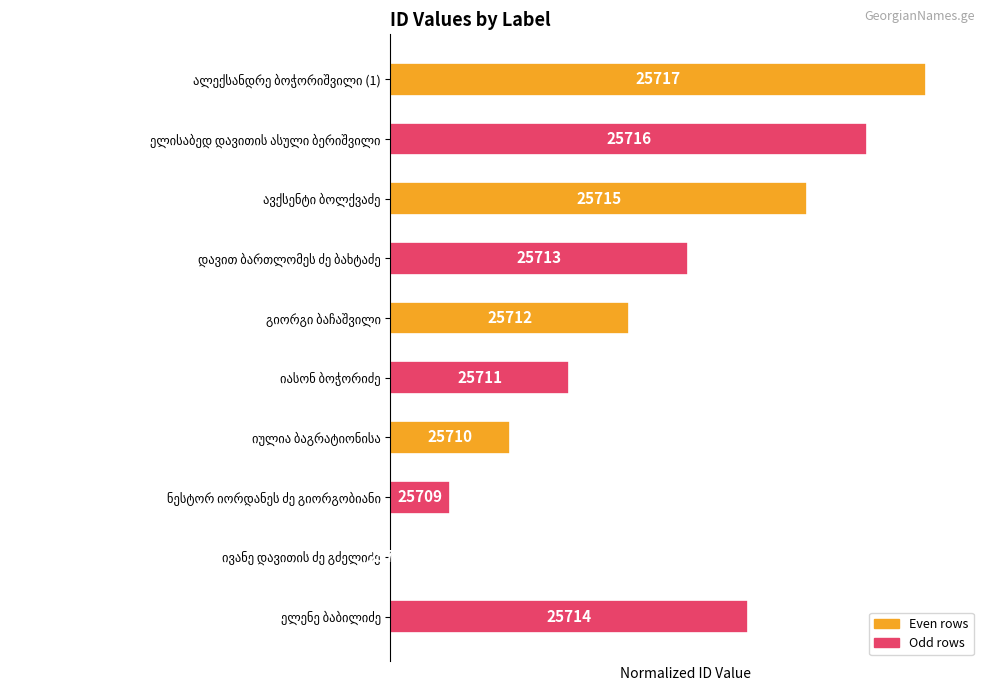

How many data points does each series have?

10